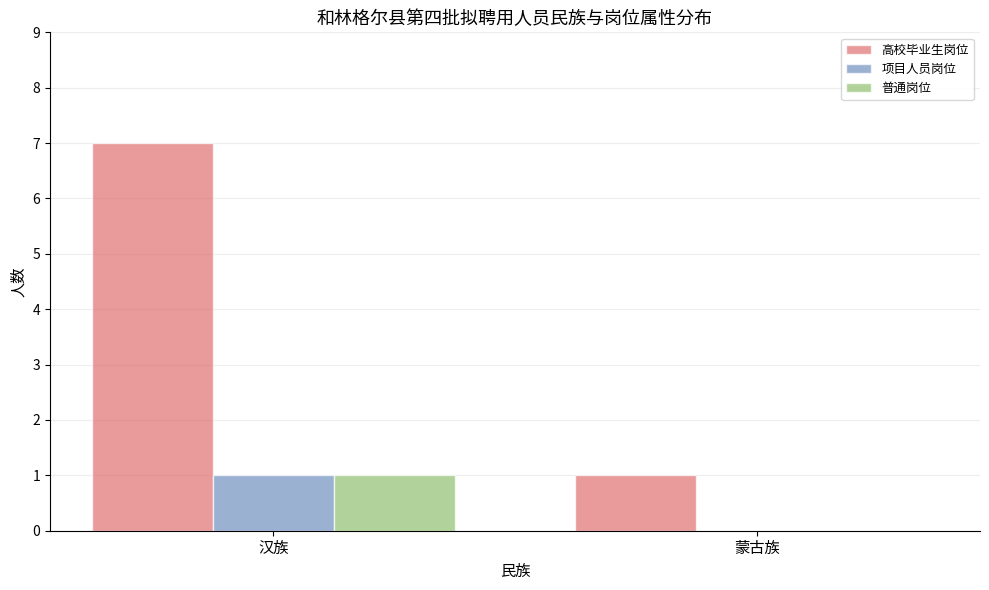

Which series has the widest spread of values?

高校毕业生岗位